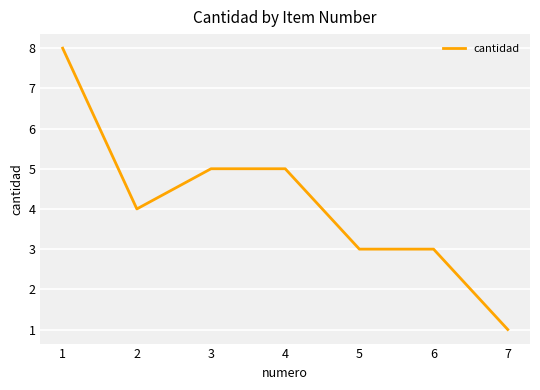

At which label does the data first exceed 4?

1